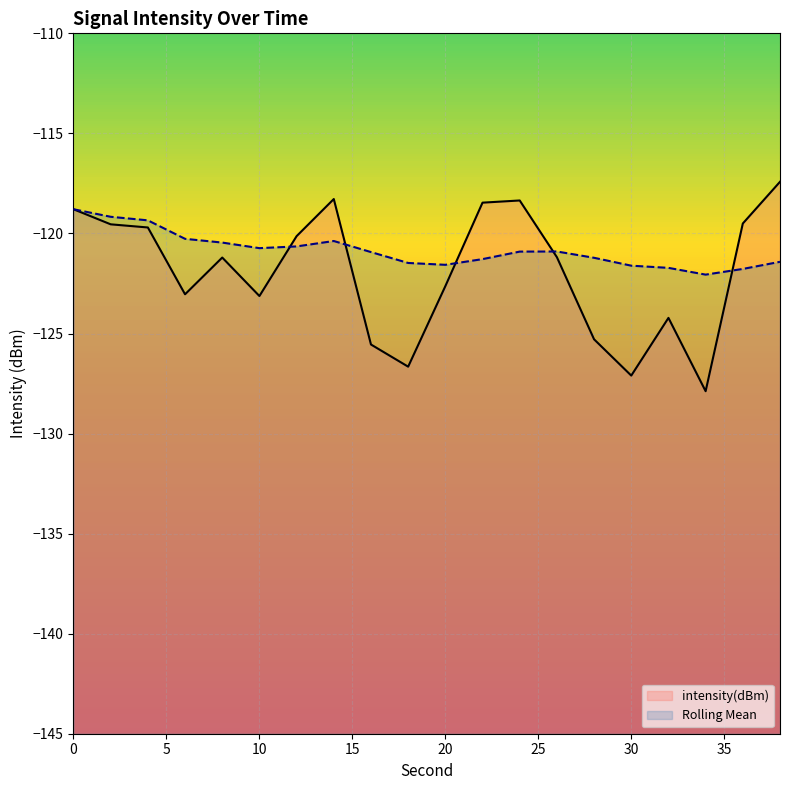

How many values in the intensity(dBm) series exceed -121?

9